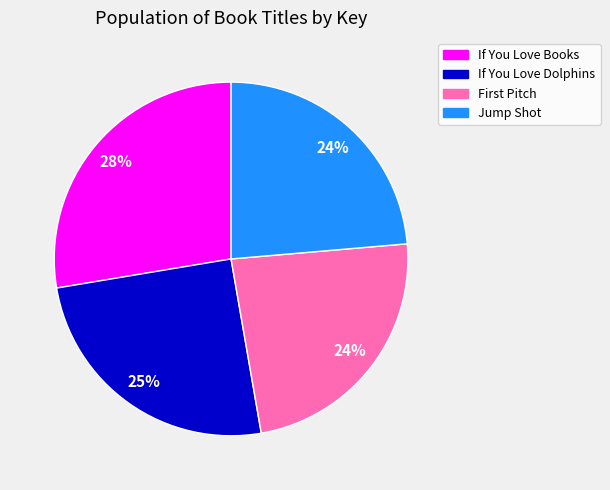

Approximately how many times larger is the value at If You Love Books compared to Jump Shot?

1.2